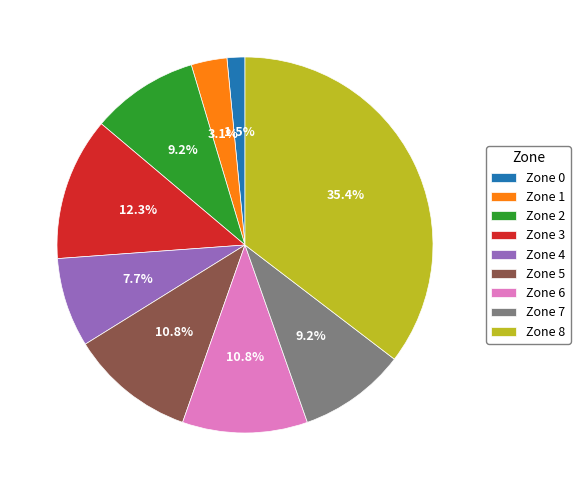

True or false: Zone 5 accounts for 11% of the total.

True